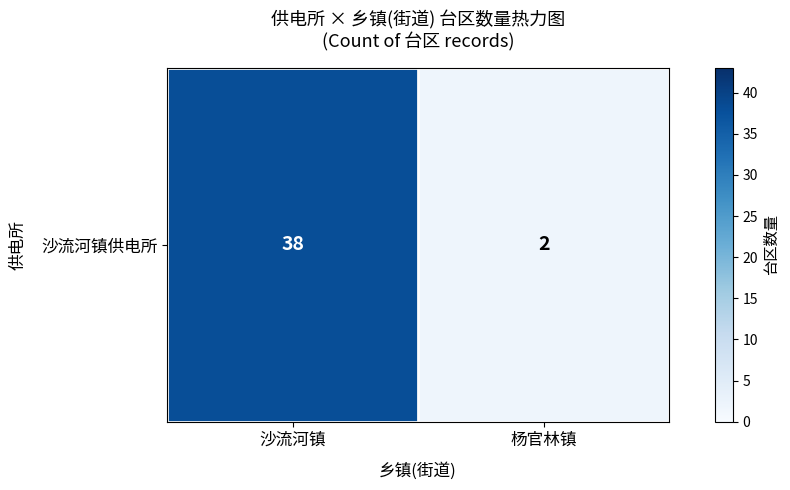

List the labels in order of value, smallest first.

杨官林镇, 沙流河镇